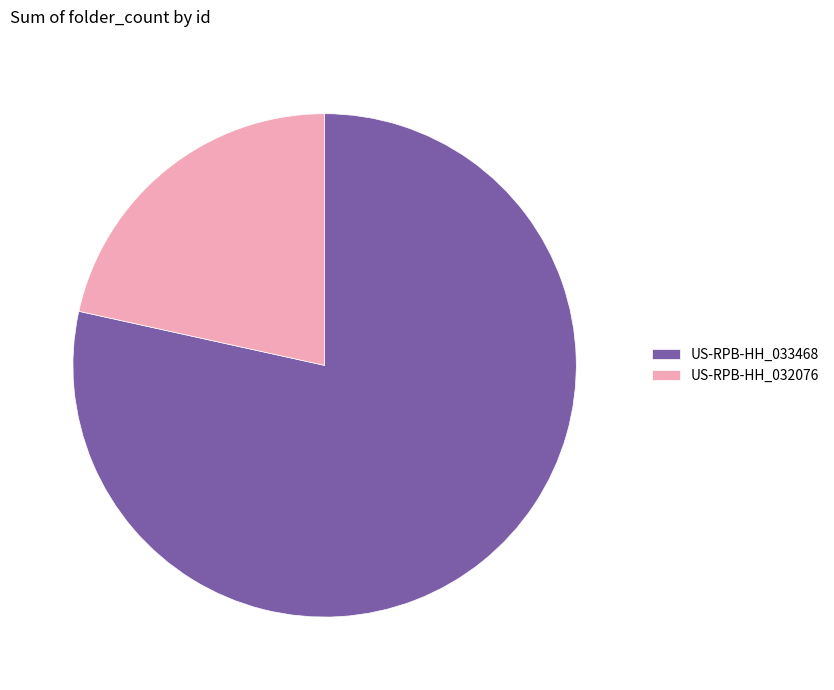

Combined, do US-RPB-HH_032076 and US-RPB-HH_033468 account for over 50%?

Yes